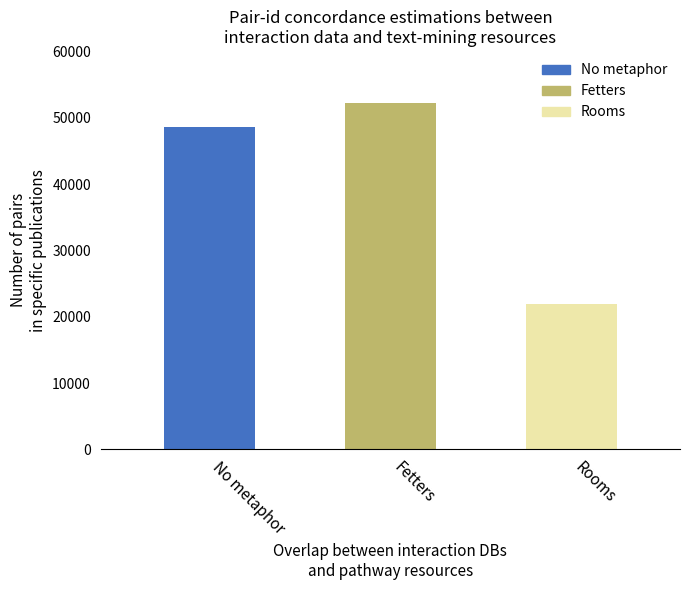

The value at Fetters is 12040. True or false?

False